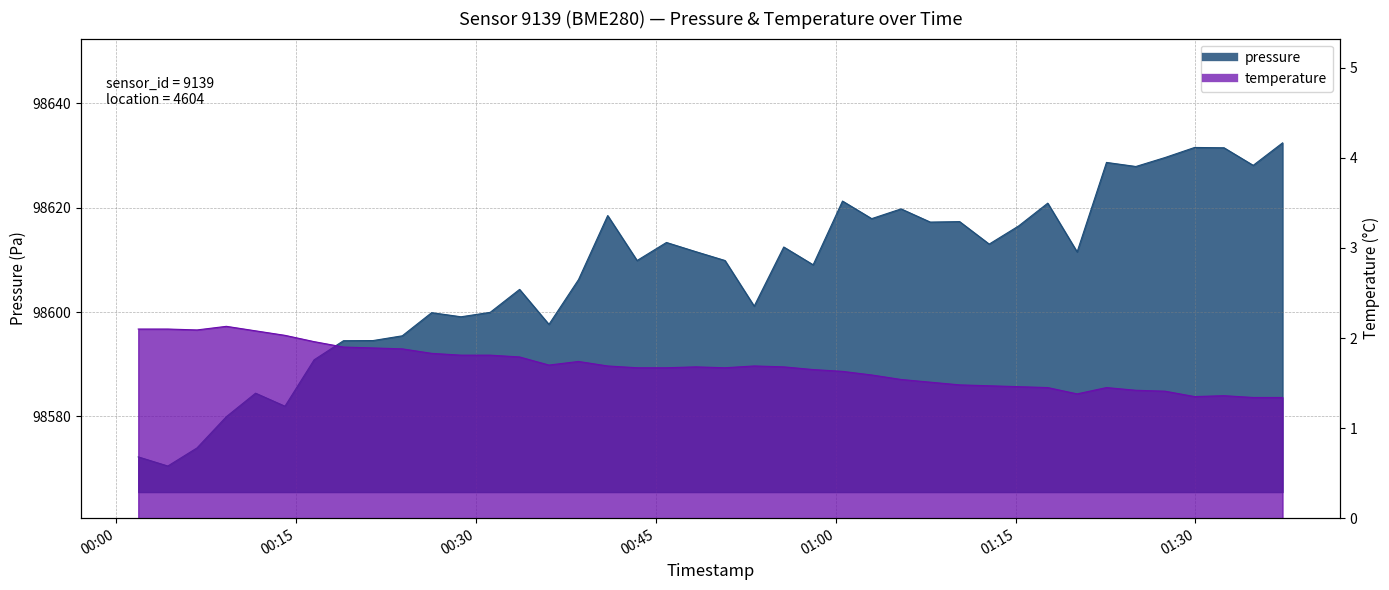

List the series in order of their overall mean, lowest first.

temperature, pressure